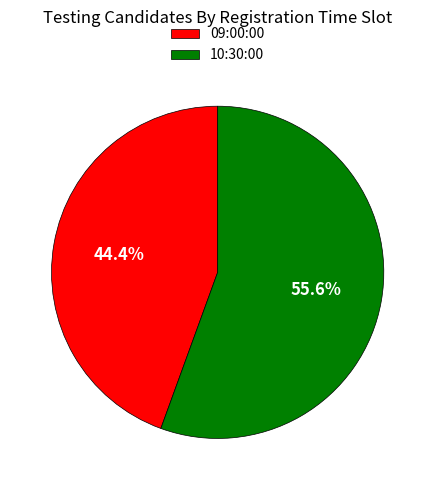

How much of the chart is everything except 09:00:00?

55.6%